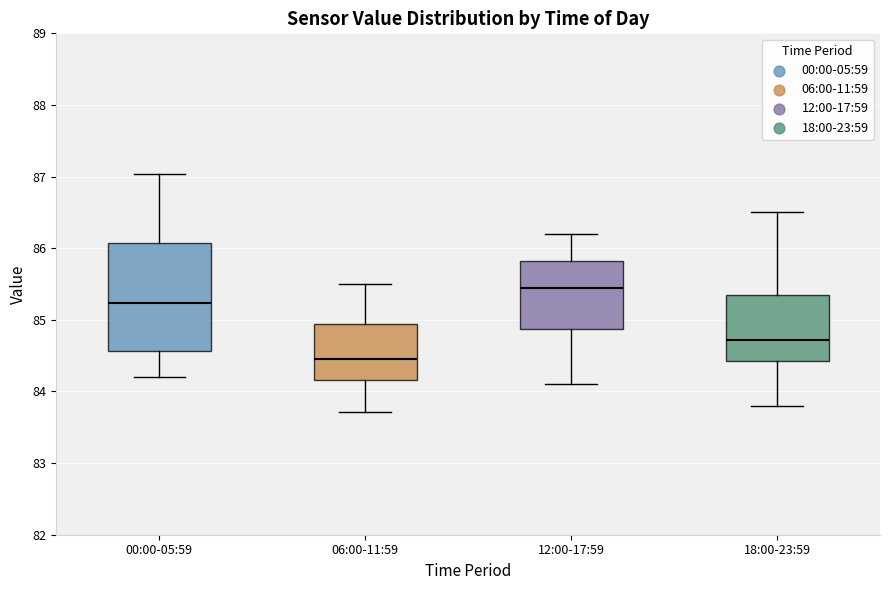

Reading left to right, transcribe this box plot: for each box, give where its median line is, the range the box spans, and where its two whiskers end, as read against the y-axis. The values are not printed on the chart, so give them approximately, as read against the axis.

00:00-05:59: median 85.2, box 84.6 to 86.1, whiskers 84.2 to 87.0
06:00-11:59: median 84.5, box 84.2 to 84.9, whiskers 83.7 to 85.5
12:00-17:59: median 85.5, box 84.9 to 85.8, whiskers 84.1 to 86.2
18:00-23:59: median 84.7, box 84.4 to 85.4, whiskers 83.8 to 86.5